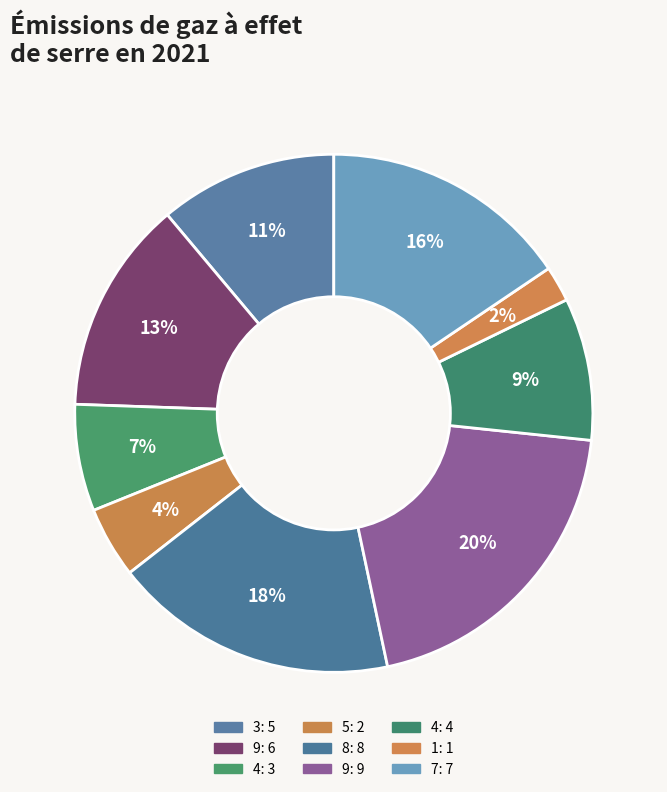

Does any single category account for the majority?

No